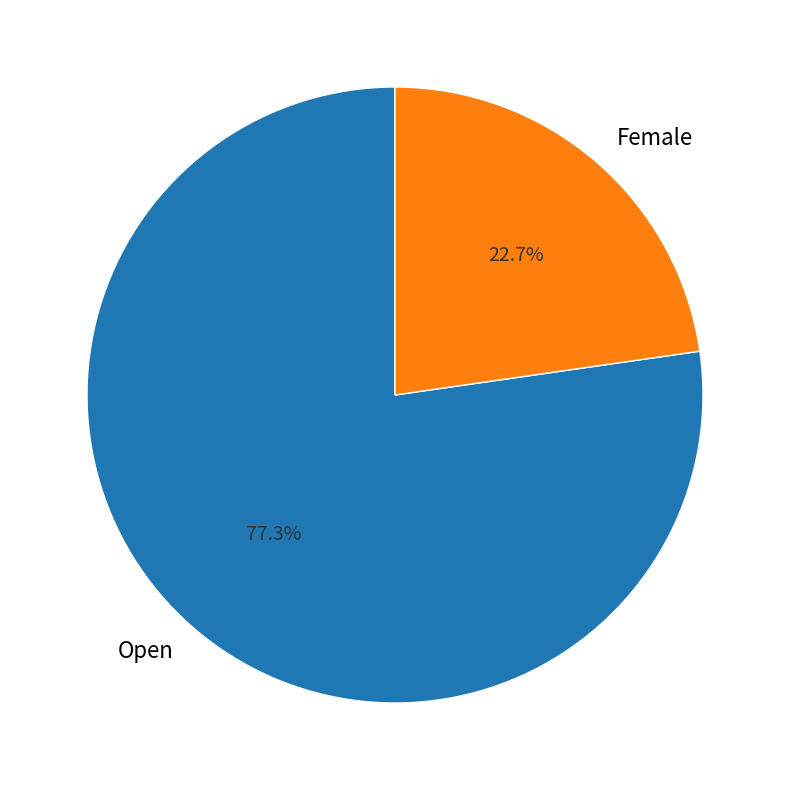

Rank the categories by value from highest to lowest.

Open, Female